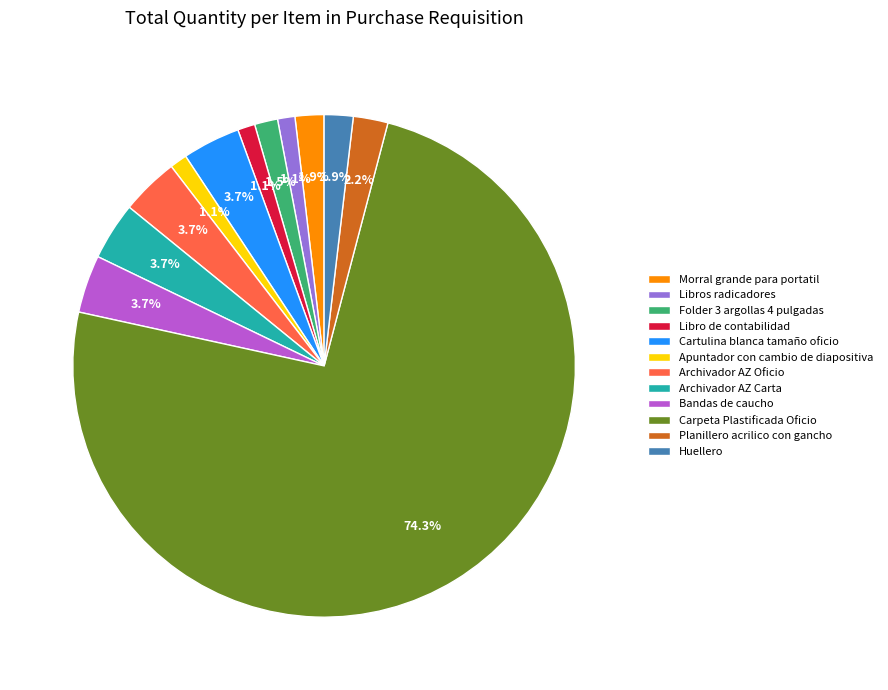

What percentage is NOT represented by Folder 3 argollas 4 pulgadas?

98.5%